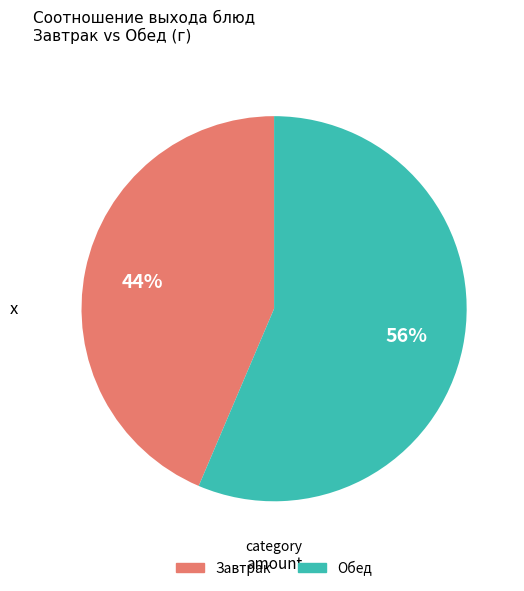

Does any single category account for the majority?

Yes